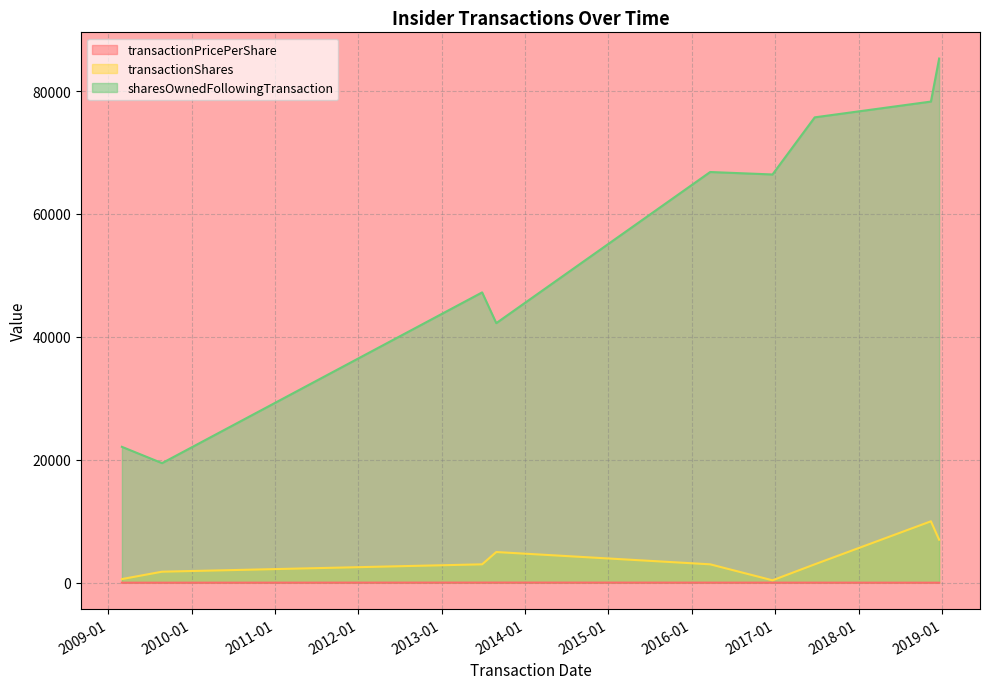

How many values in the transactionShares series are below 3000?

3